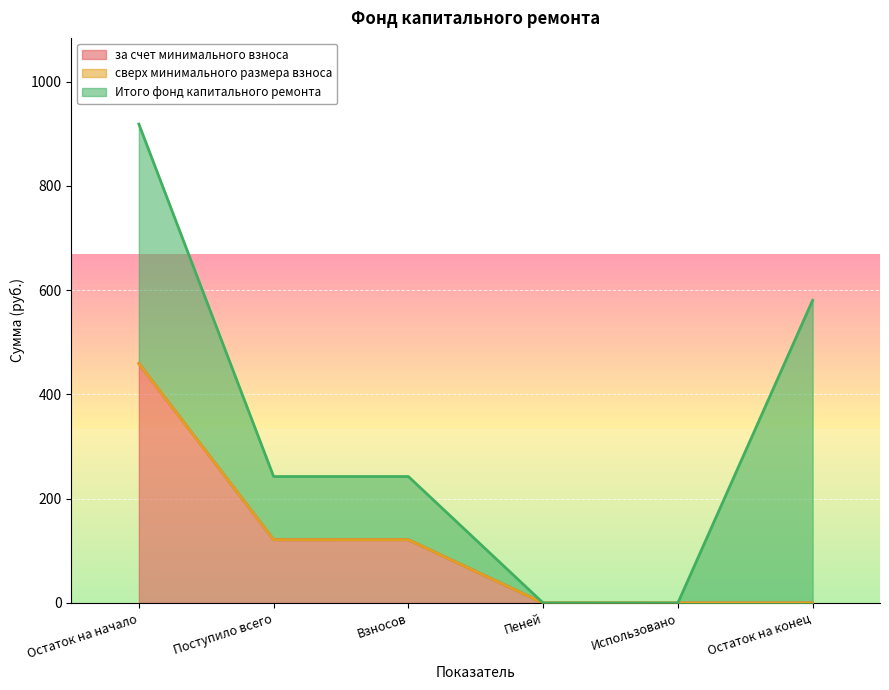

Which label corresponds to the largest value in the chart?

Остаток на конец